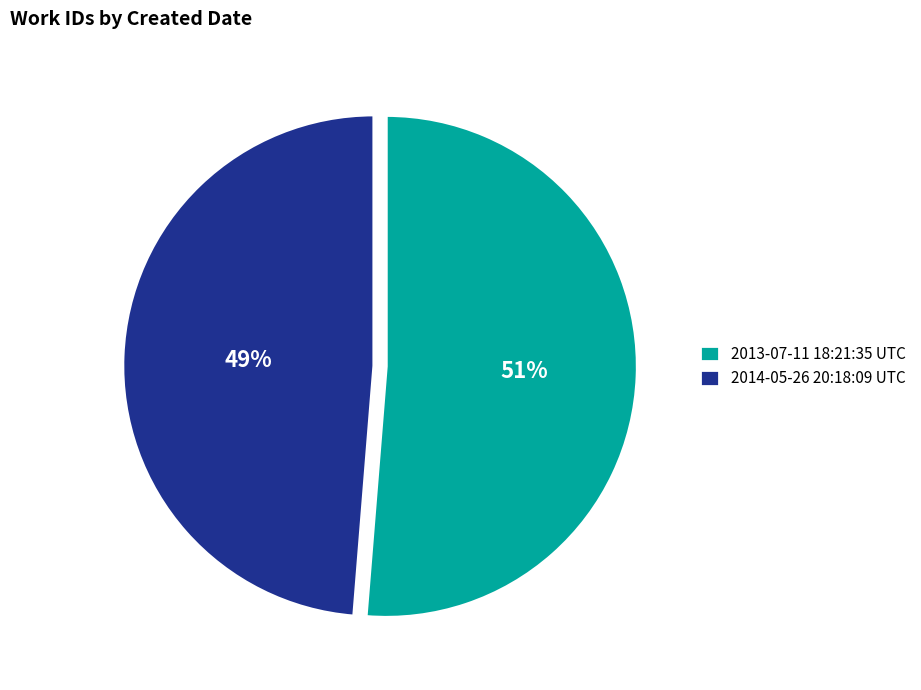

Is it true that 2014-05-26 20:18:09 UTC is 58% of the pie?

False